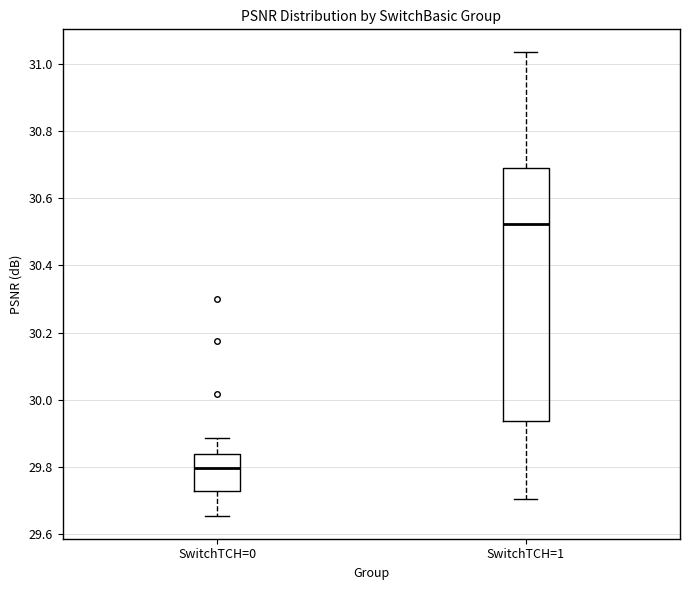

Which box has the highest median line?

SwitchTCH=1